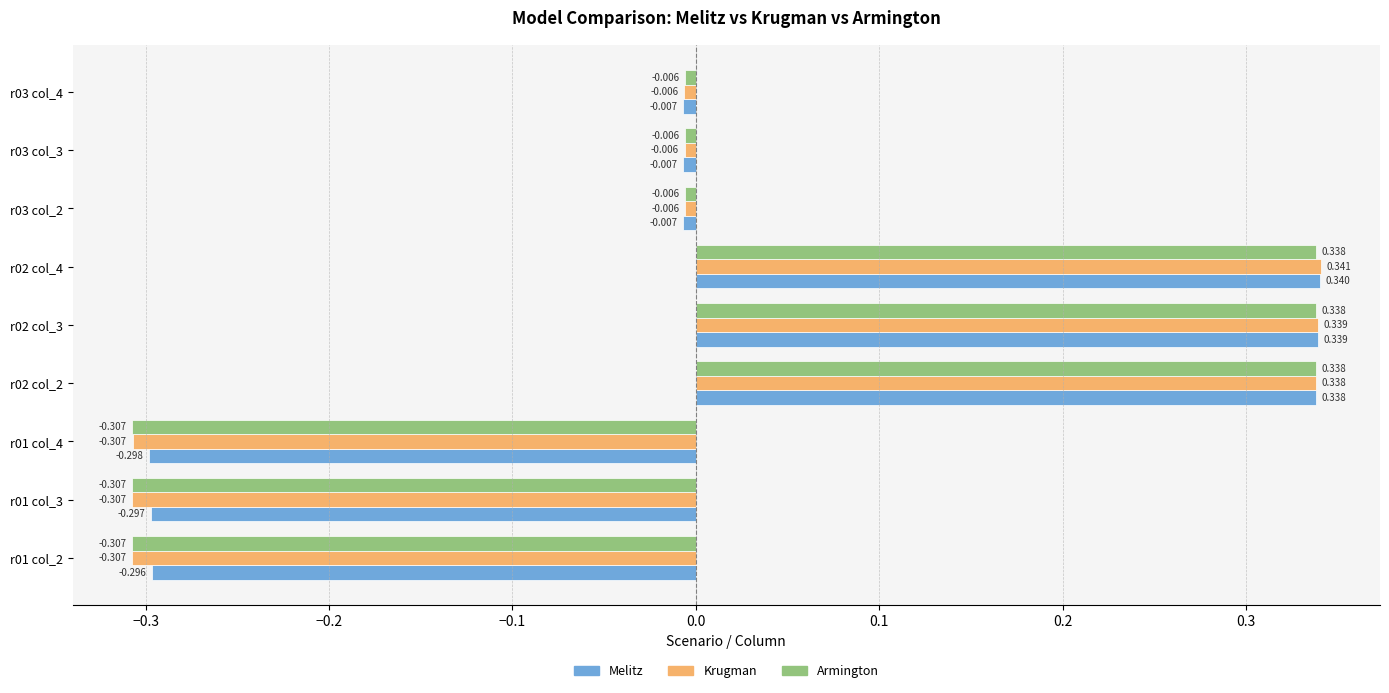

Is the value of Armington at r02 col_4 greater than the value of Krugman at r03 col_3?

Yes